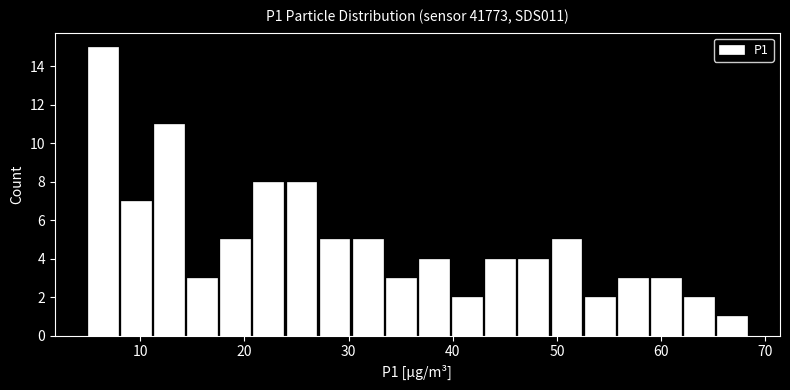

Read against the x-axis, roughly where is the centre of the tallest bar?

6